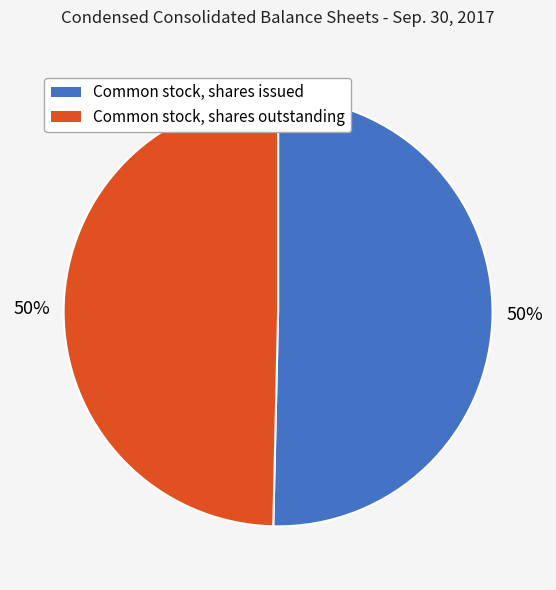

True or false: Common stock, shares outstanding accounts for 50% of the total.

True